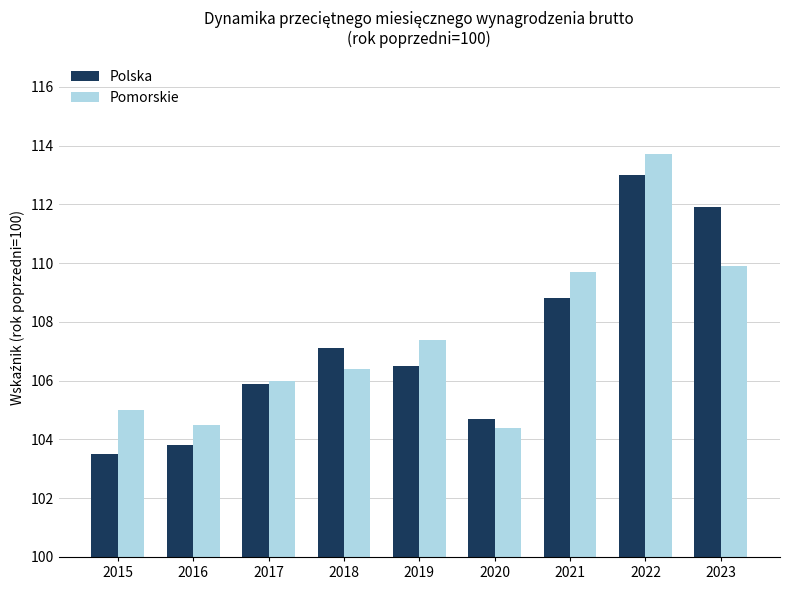

What is the difference between the maximum and minimum values in the Pomorskie series?

9.3